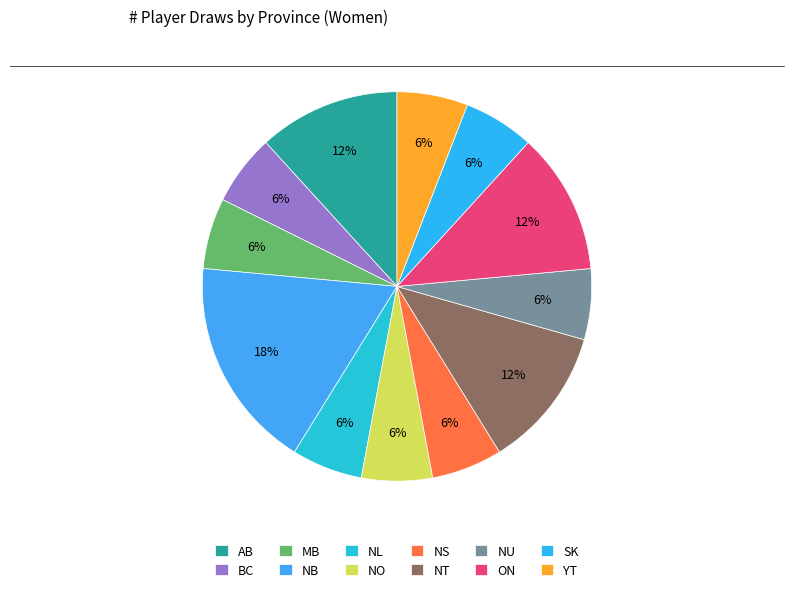

What percentage is the NT slice, to the nearest percent?

12%